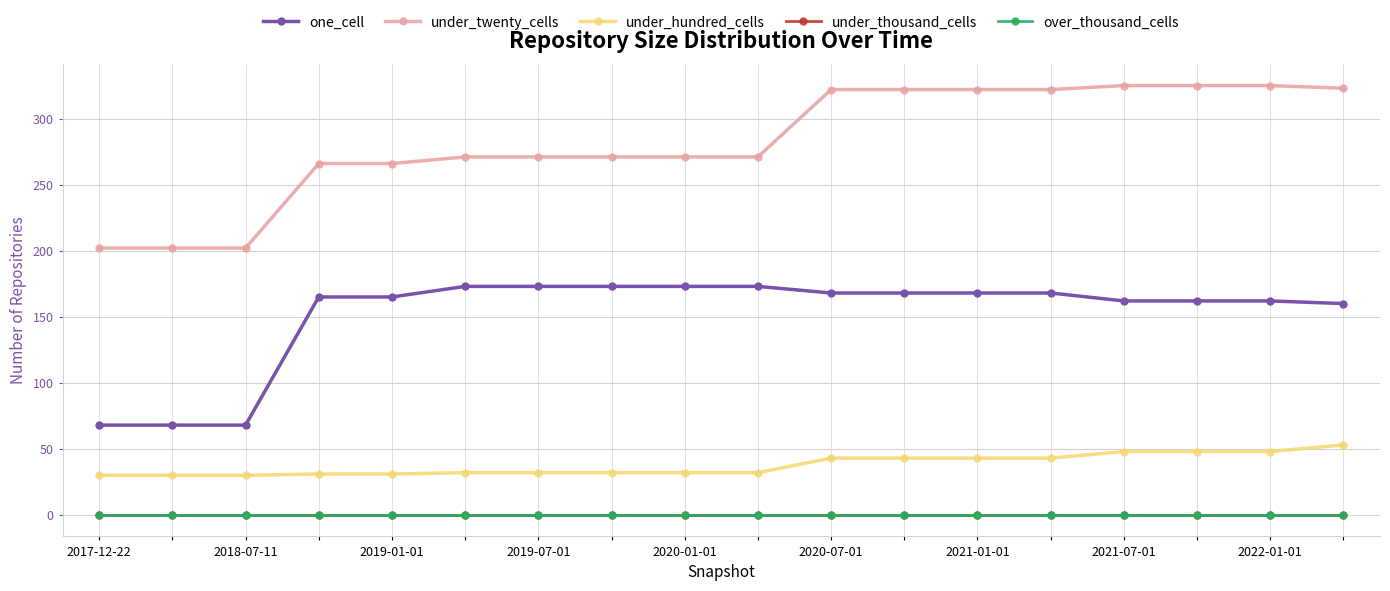

What is the difference between the second highest and second lowest values in the one_cell series?

105